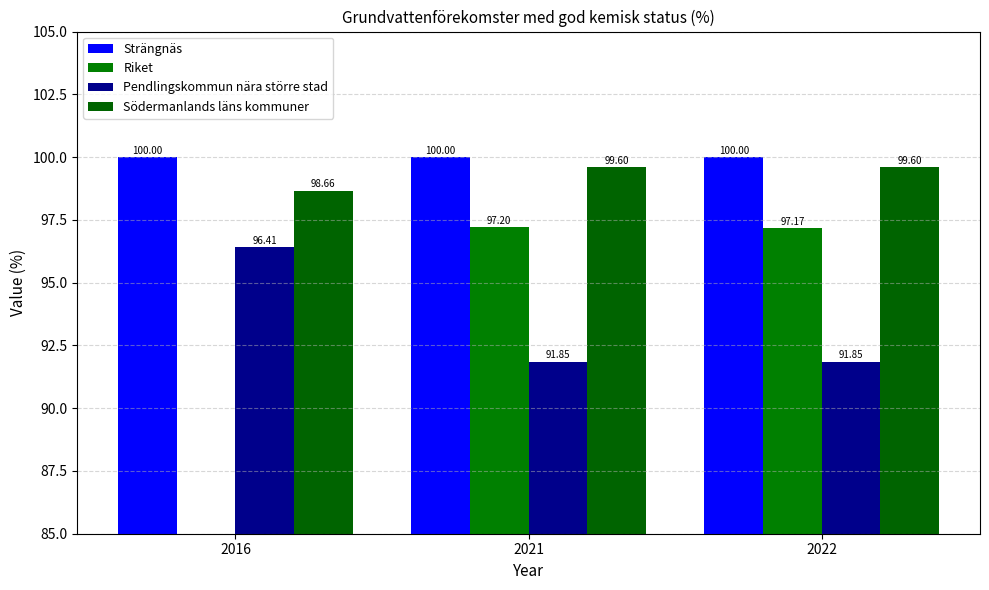

What is the average value of the Södermanlands läns kommuner series?

99.3